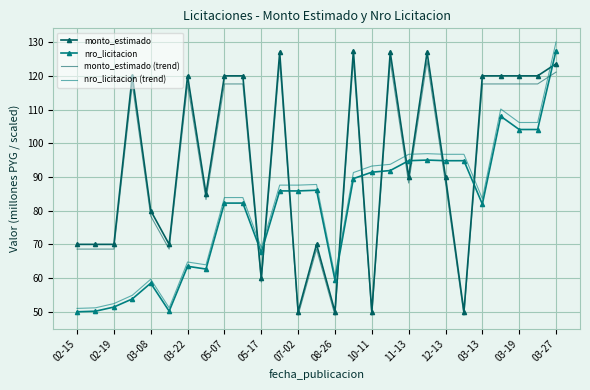

True or false: nro_licitacion (trend) and monto_estimado (trend) intersect in this chart.

True